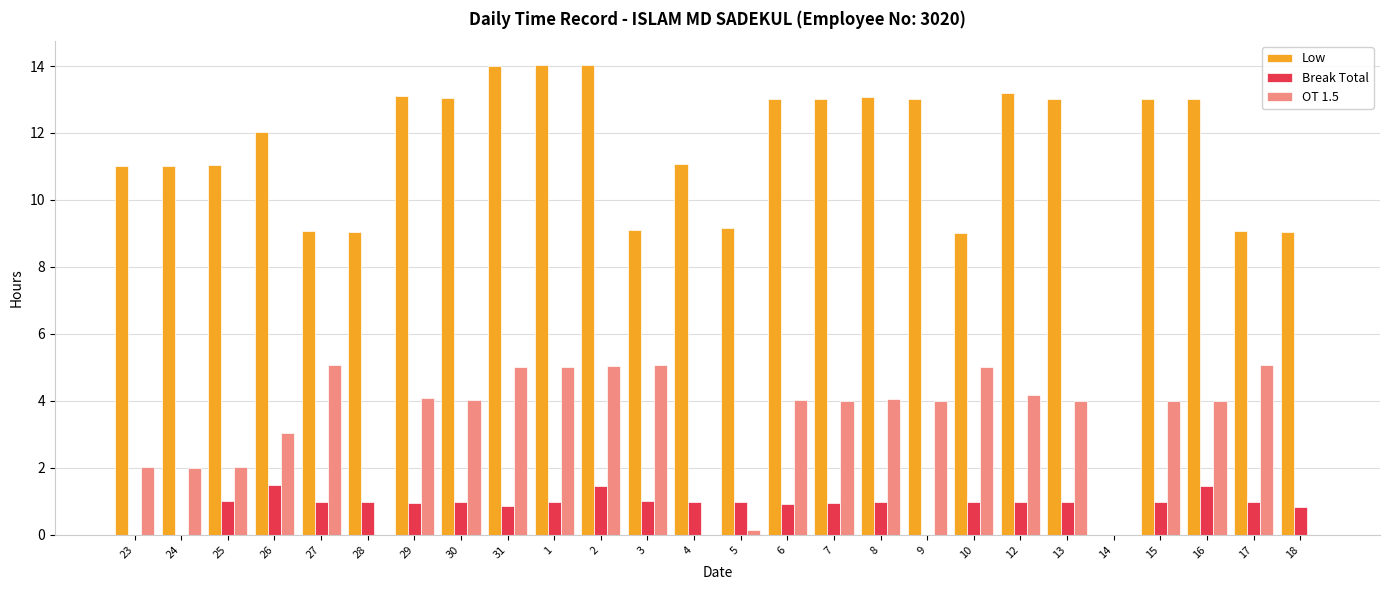

What is the sum of the Low values at 14 and 17?

9.1